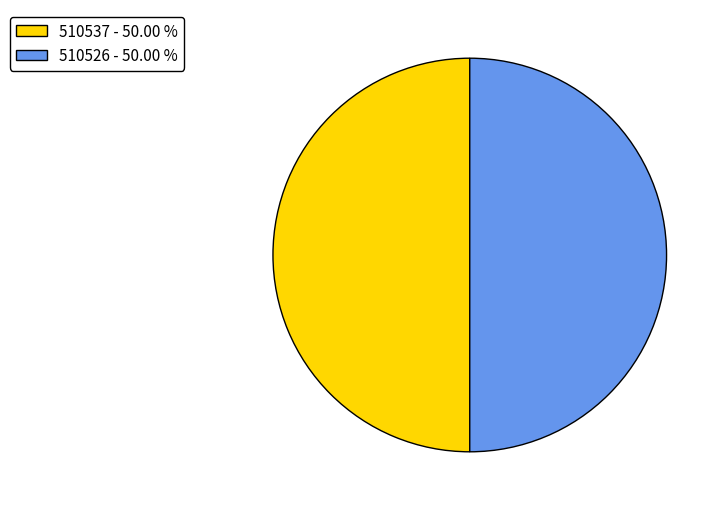

What is the ratio of the value at 510537 - 50.00 % to the value at 510526 - 50.00 %?

1.0